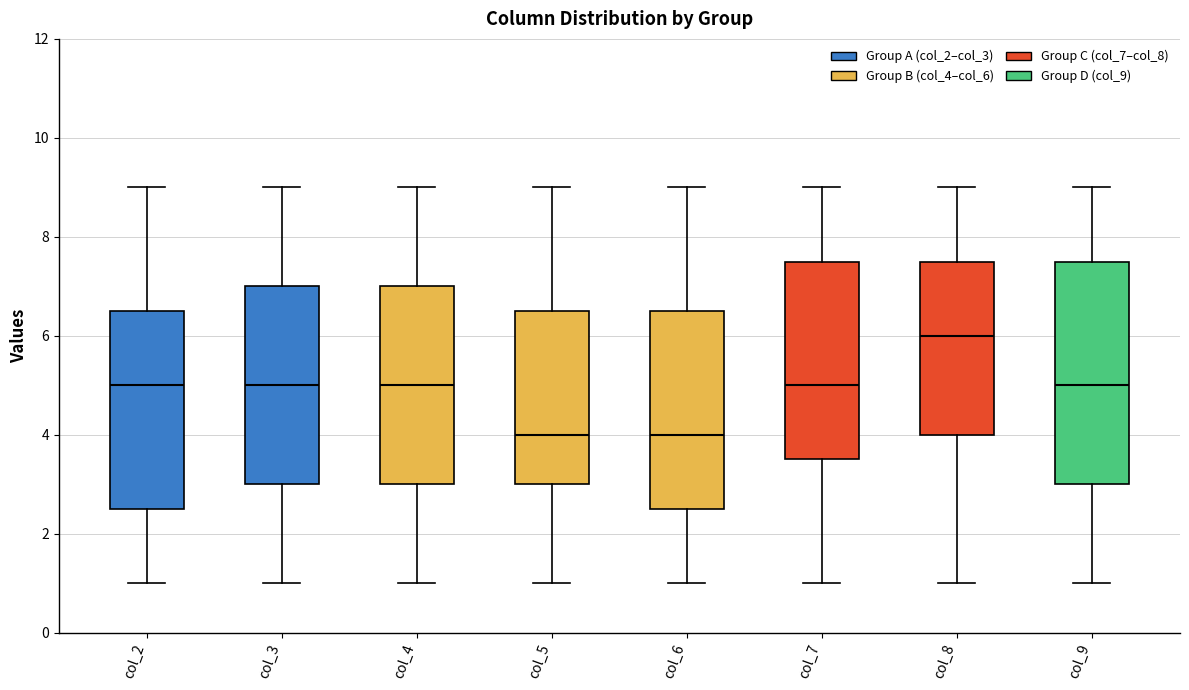

Where is the lower edge of the box for col_7 on the y-axis? The values are not printed on the chart, so give them approximately, as read against the axis.

3.6